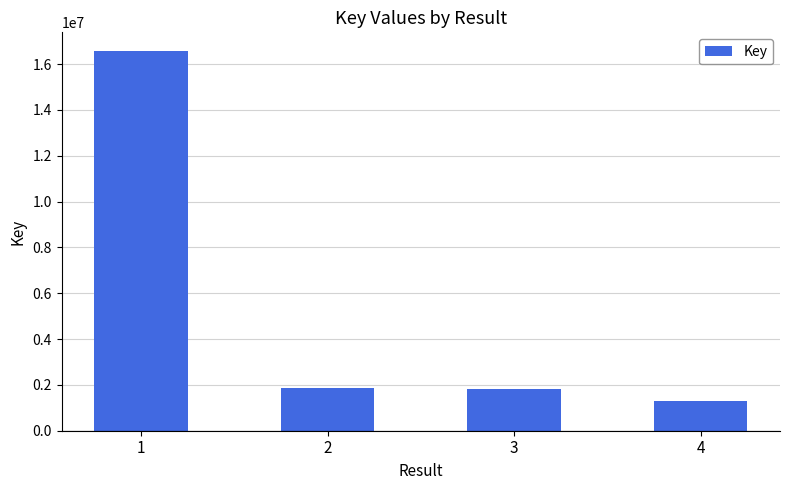

Read the value at 2, to the nearest 10.

1883990